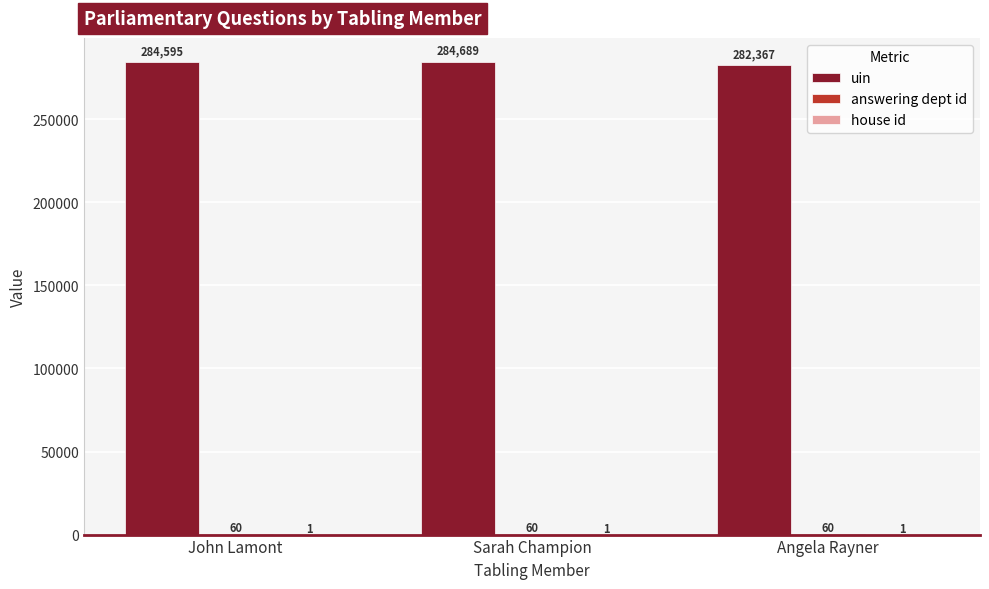

What is the total value across all series at Sarah Champion?

284750